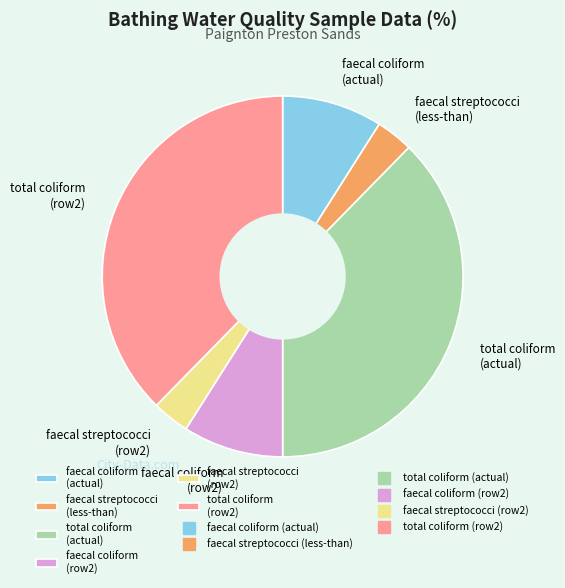

Which has a higher value, faecal streptococci (row2) or faecal coliform (actual)?

faecal coliform (actual)